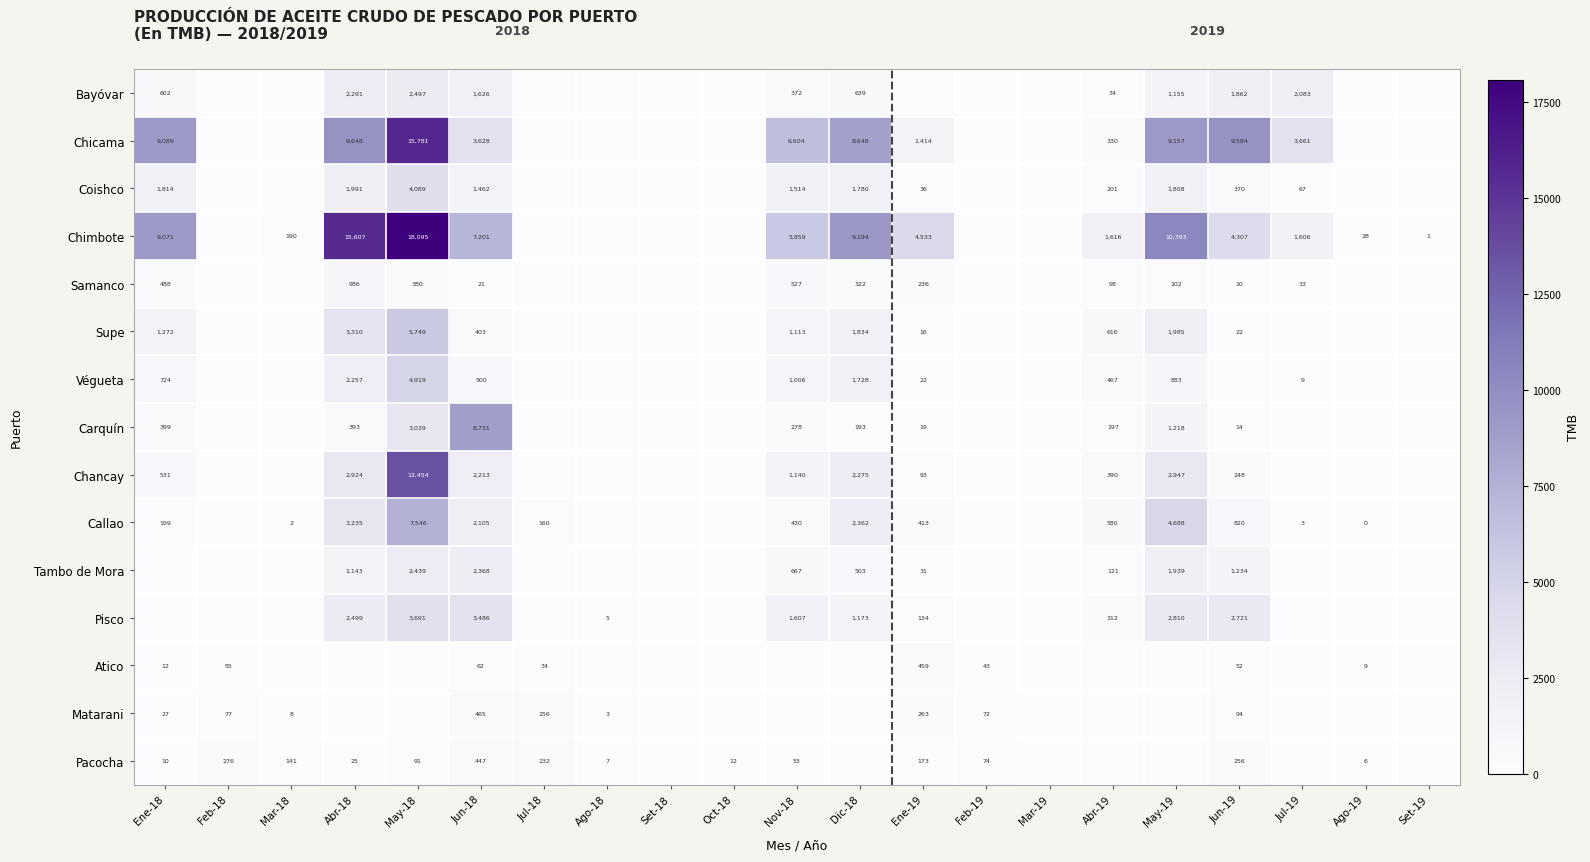

Is it true that Atico equals 30 at Feb-18?

False